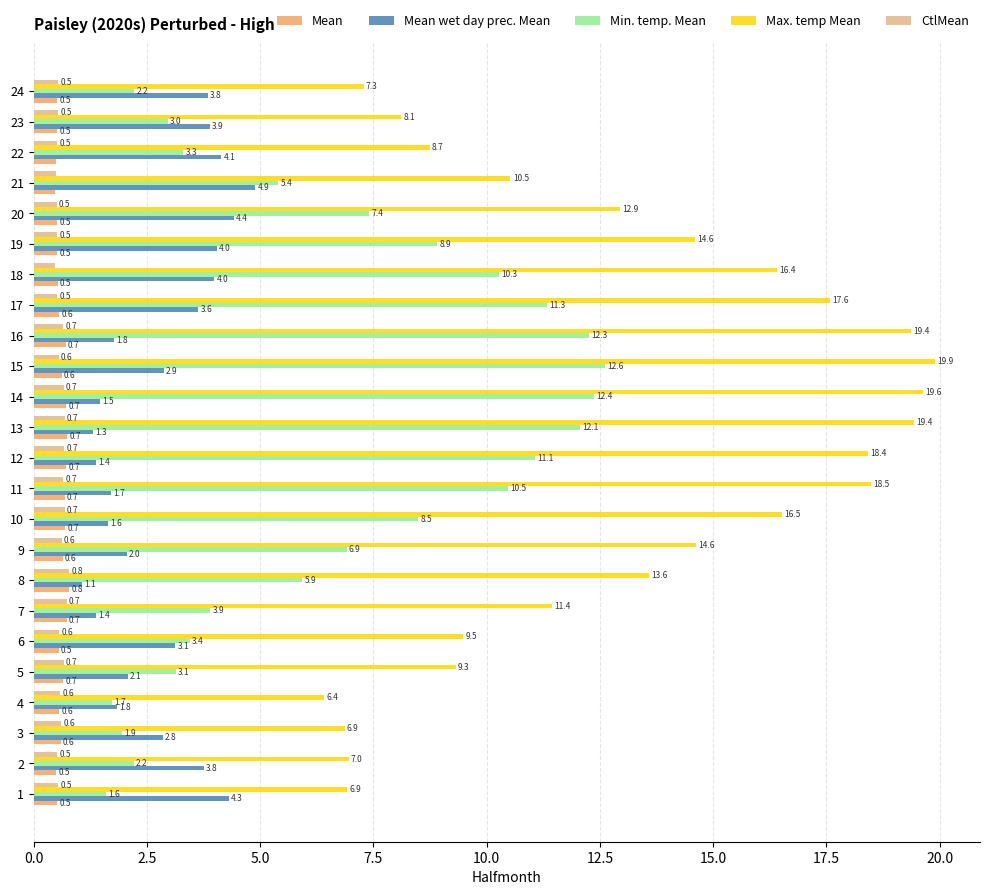

How many data points in Mean wet day prec. Mean are above 2?

15